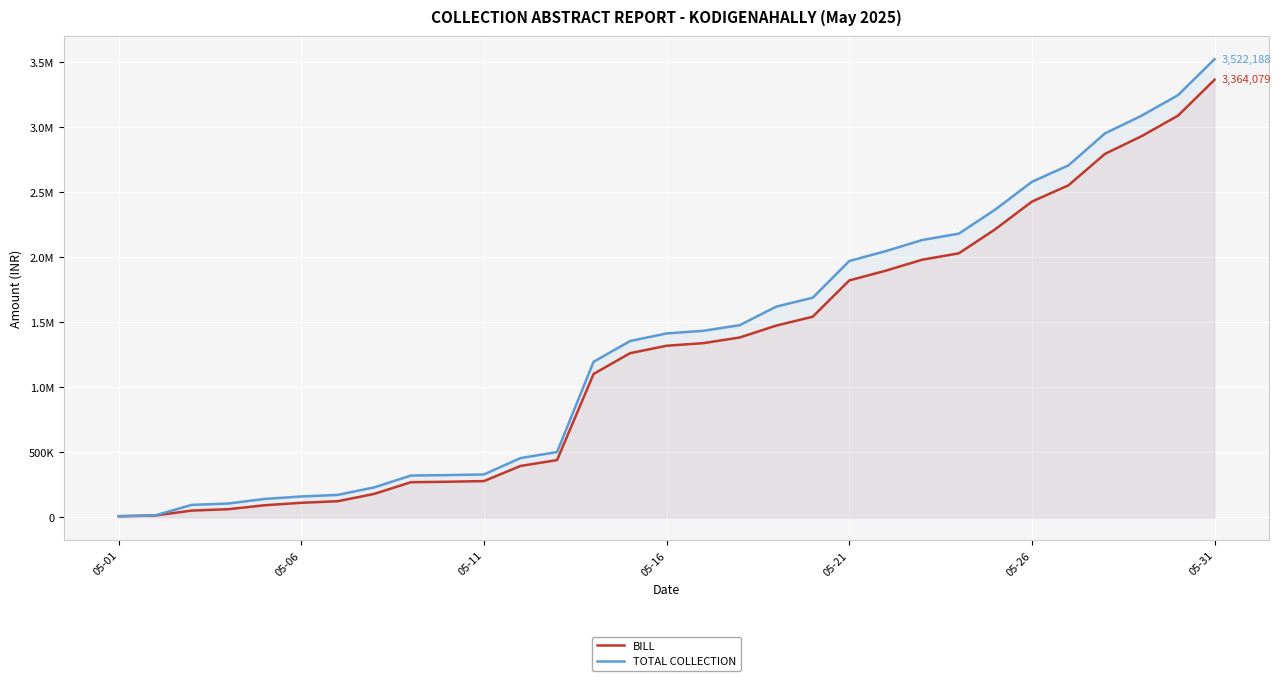

True or false: BILL has more than 2 interior local peaks.

False